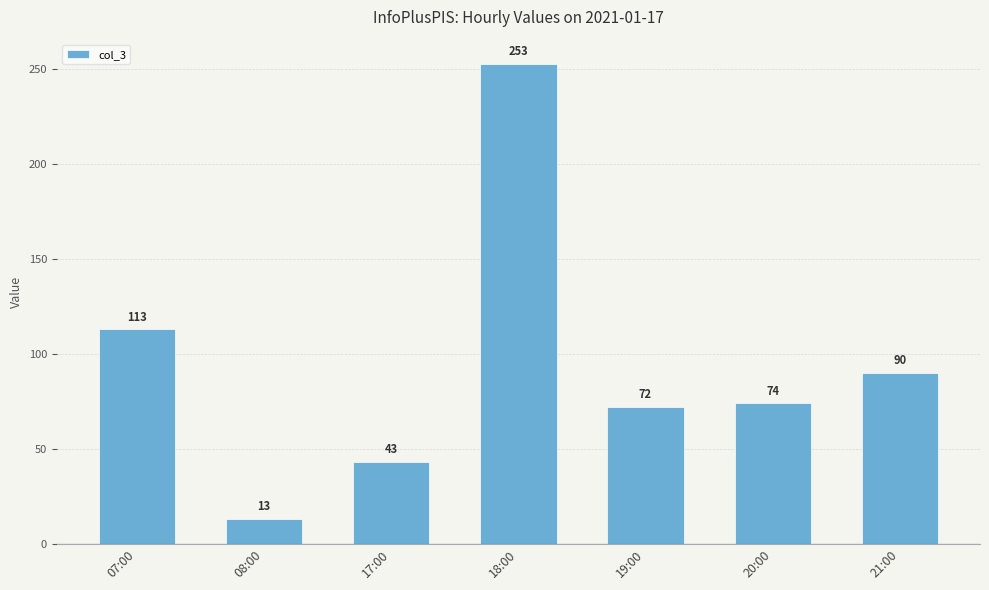

What is the difference between the second highest and second lowest values?

70